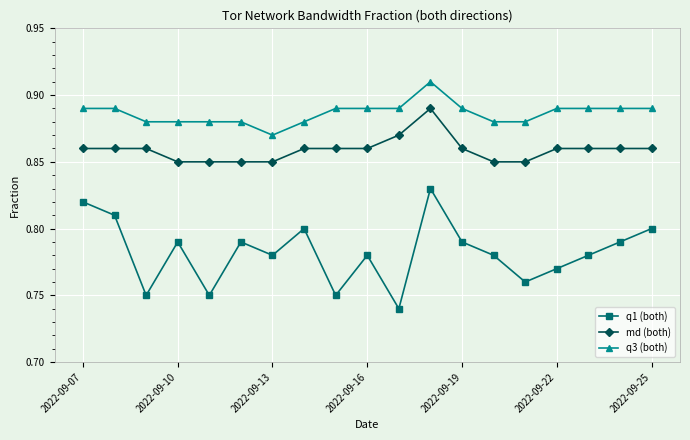

What is the sum of all q3 (both) values?

16.8